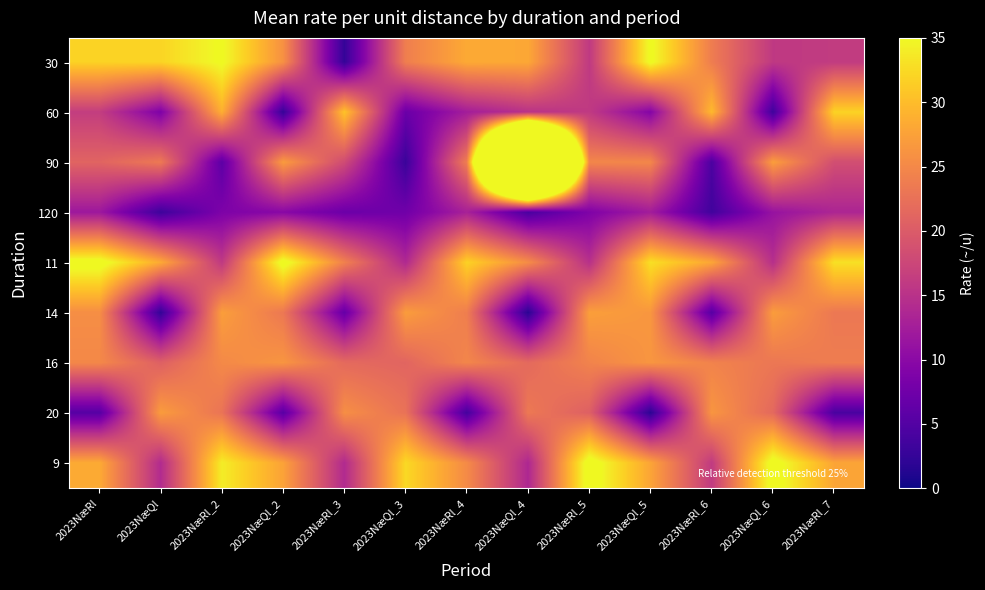

Rank the series at 2023NæRl_6 from highest to lowest value.

60, 11, 20, 16, 30, 9, 14, 90, 120